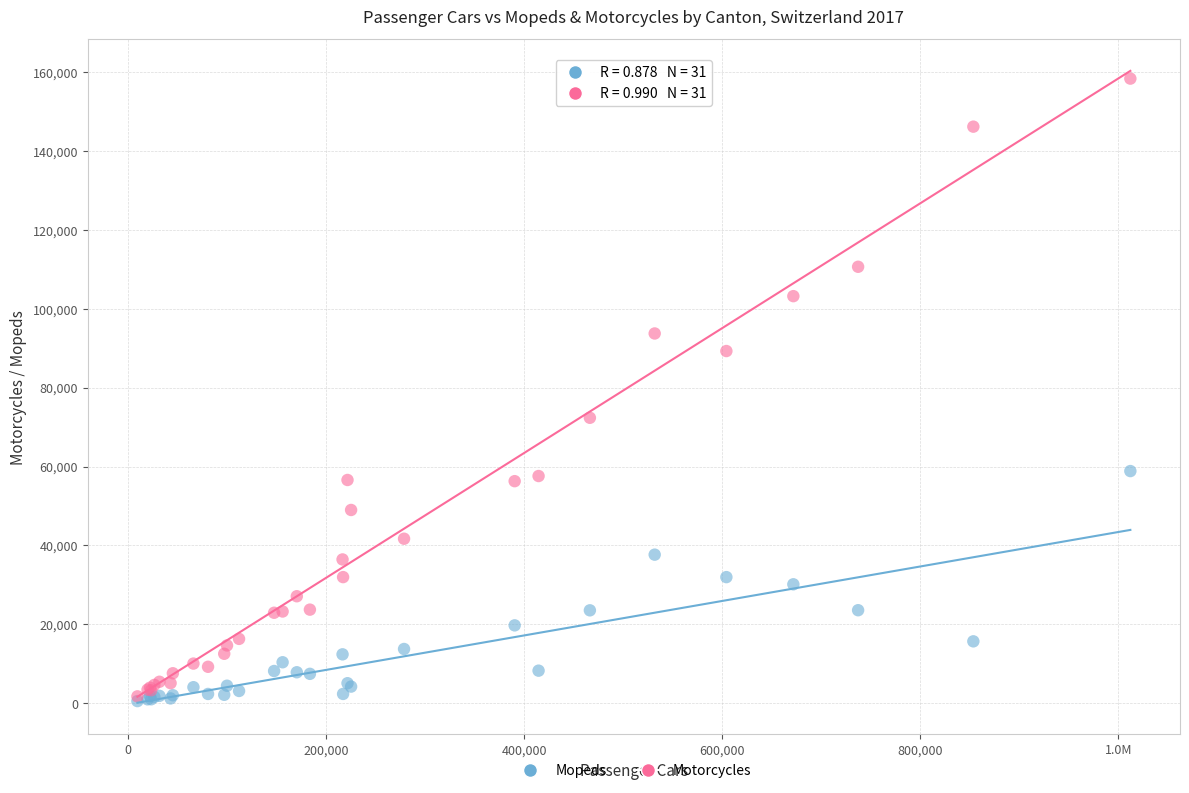

Across all series, what Y value is closest to 79462?

72376